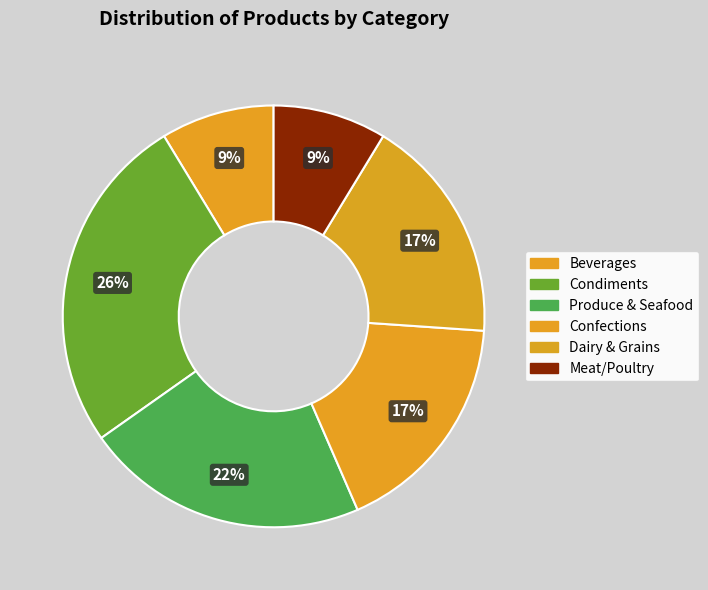

Count the number of slices in the pie.

6